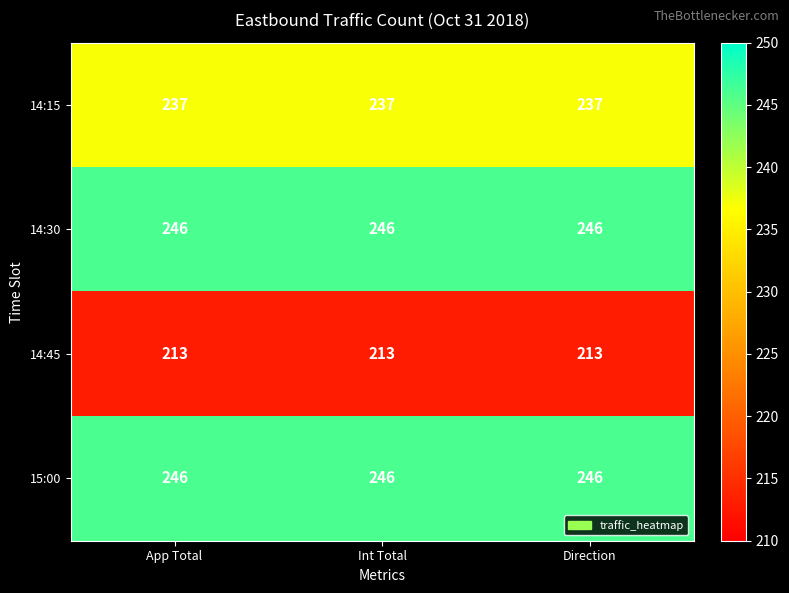

What is the lowest value of the 14:15 series?

237